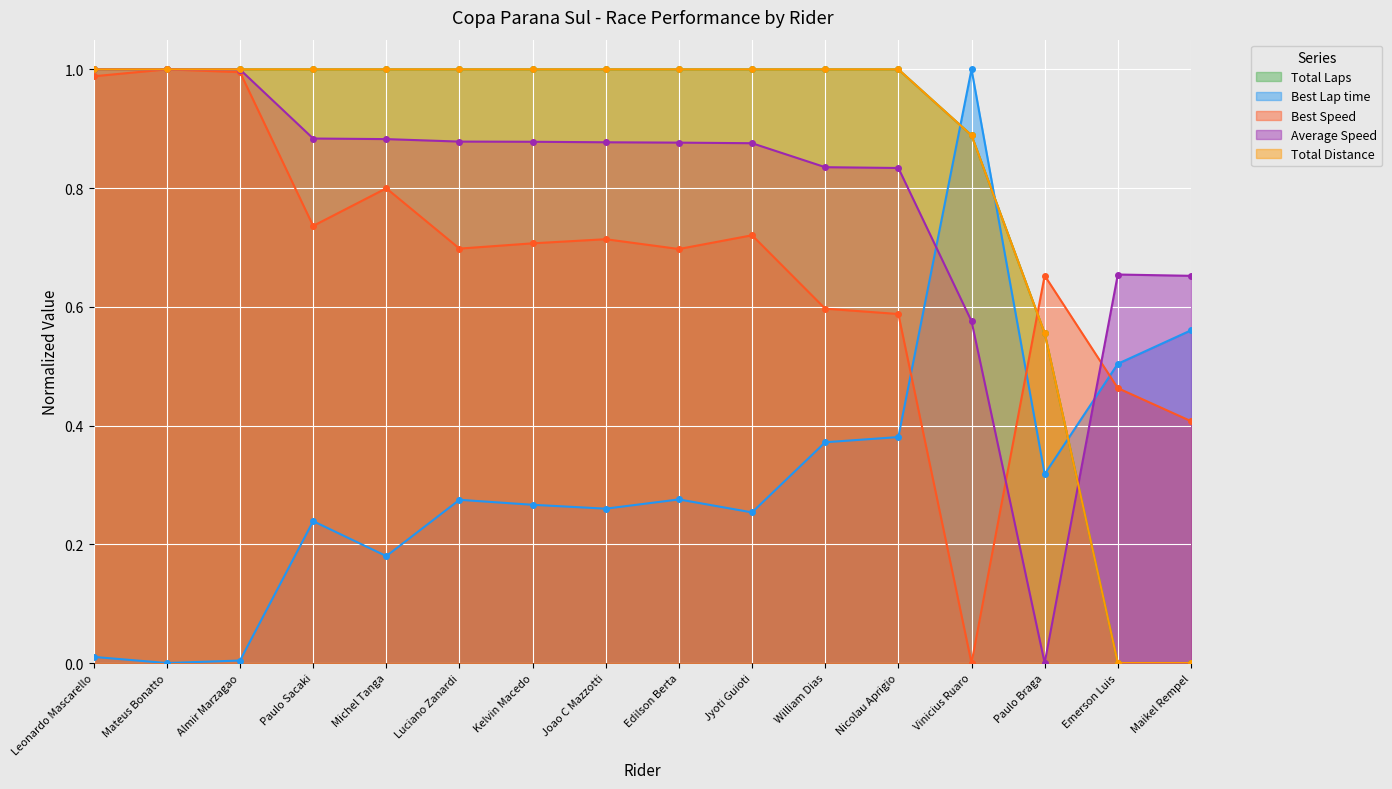

What is the label of the 4th point from the left?

Paulo Sacaki